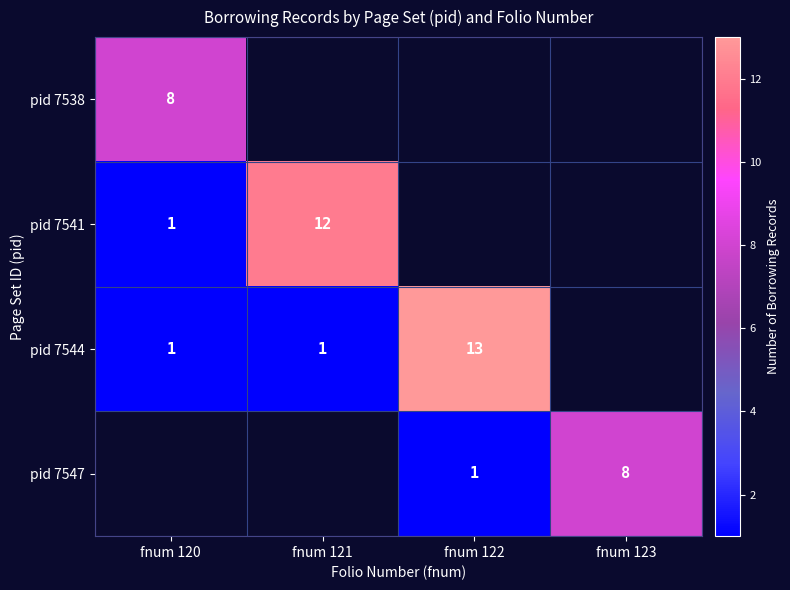

What is the difference between the pid 7541 values at fnum 121 and fnum 120?

11